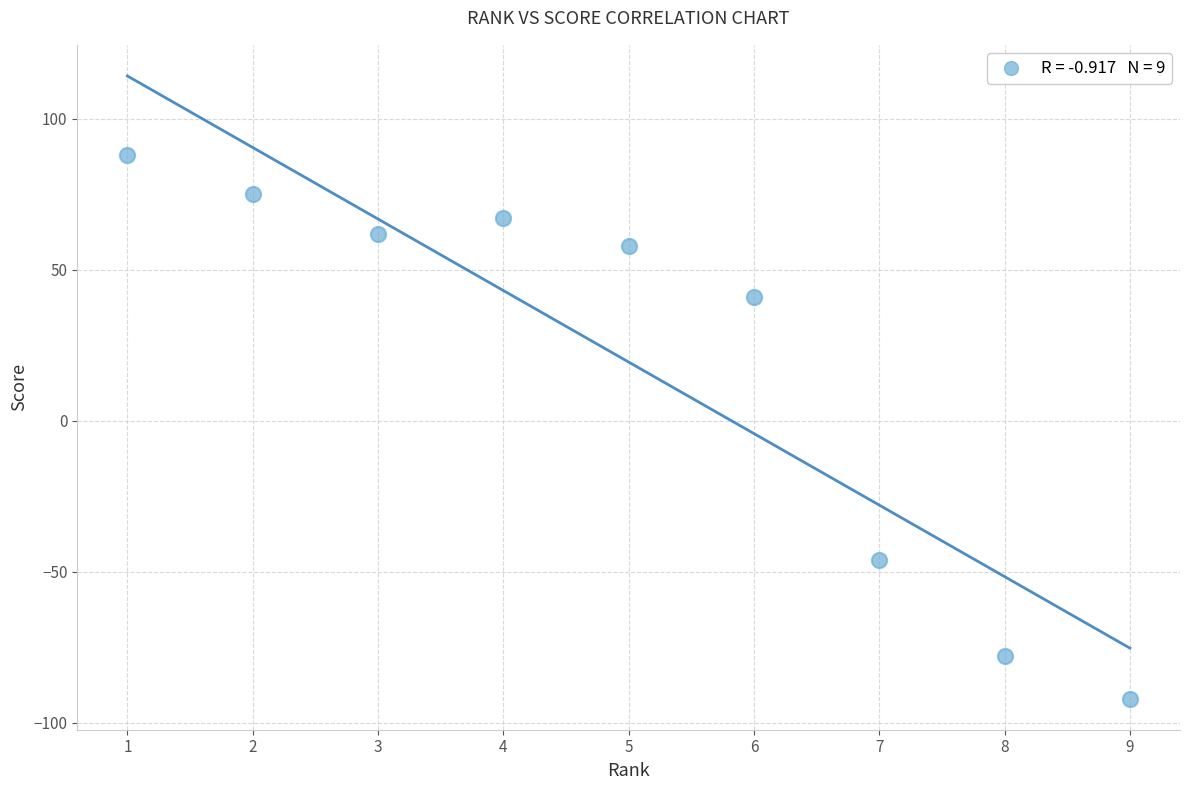

What is the range of Y values (max minus min)?

180